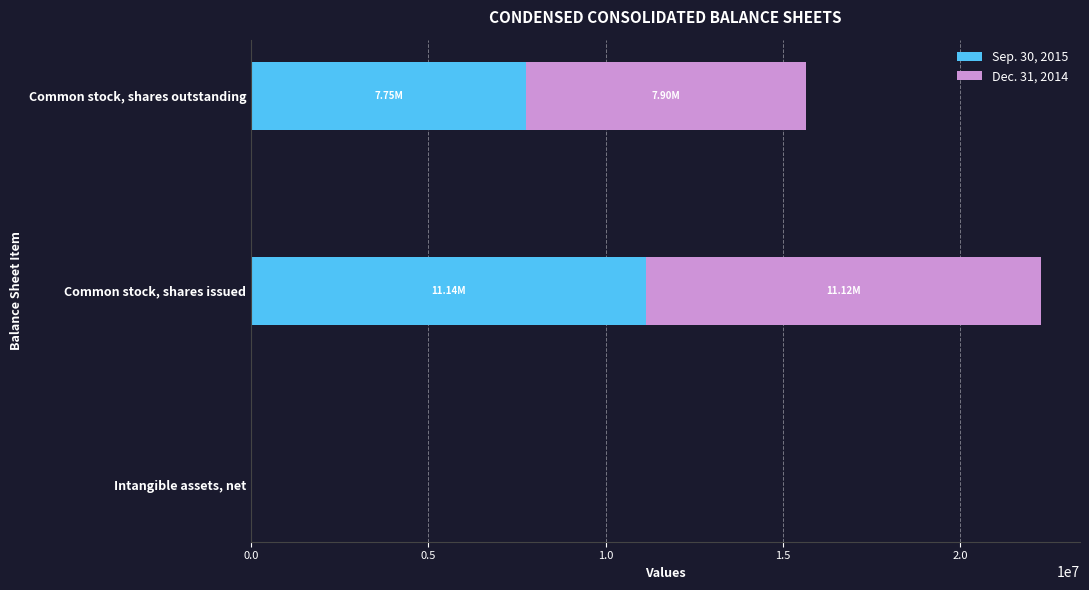

Which category has the highest value in the Sep. 30, 2015 series?

Common stock, shares issued